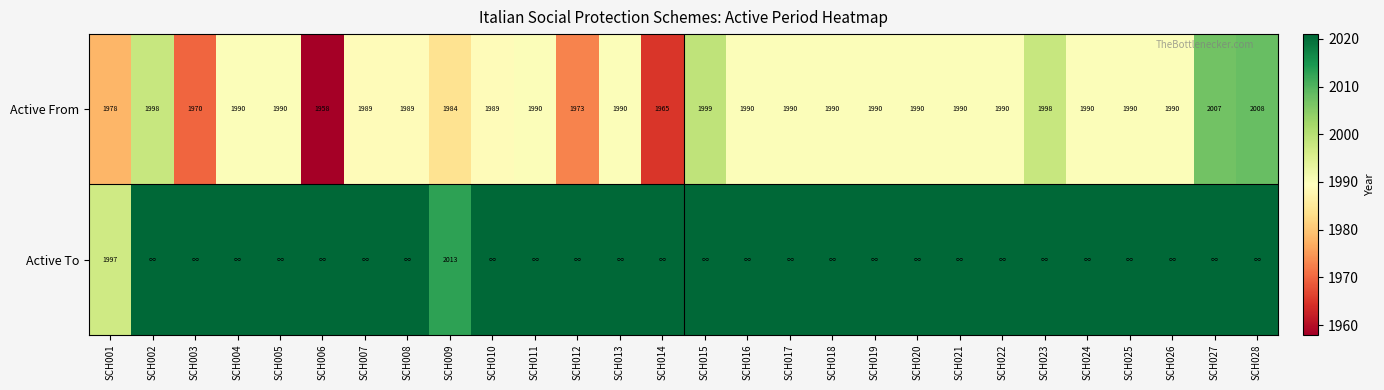

Which category has the lowest value across all series?

SCH006